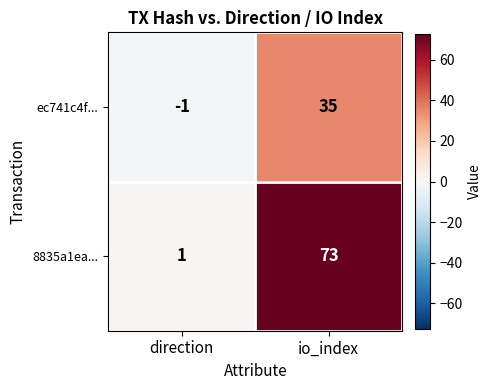

Which series has the widest spread of values?

8835a1ea...